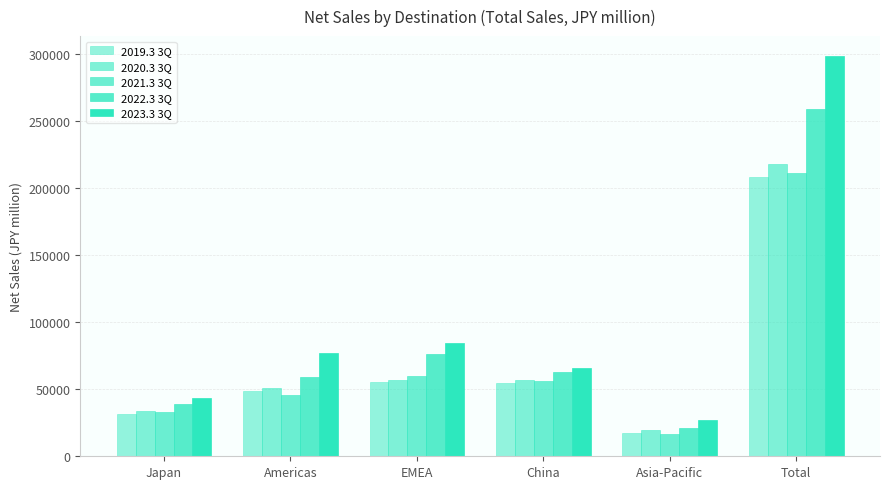

The 2021.3 3Q series shows 56393 at China. True or false?

True